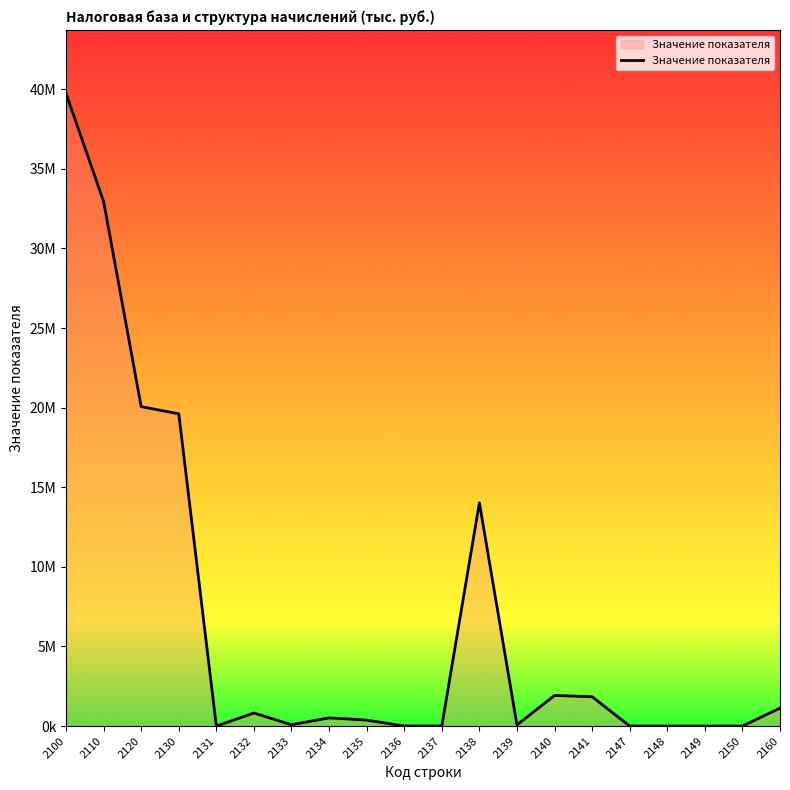

Is this an area chart (filled region under the line)?

Yes